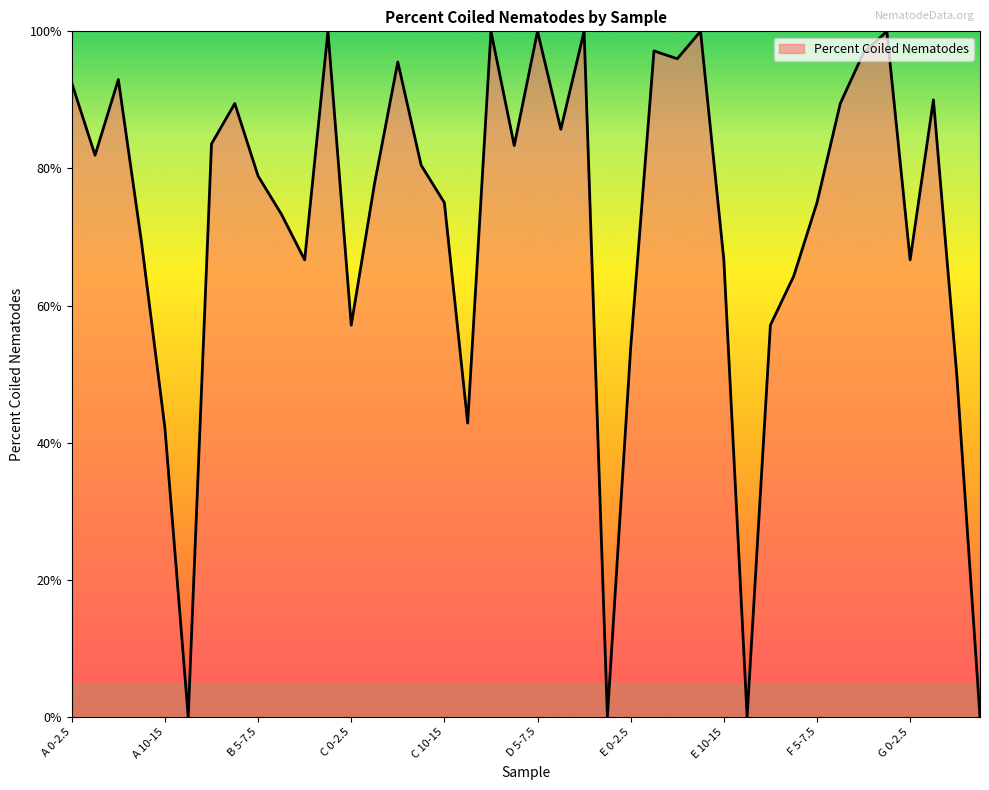

What is the greatest value displayed?

100.0